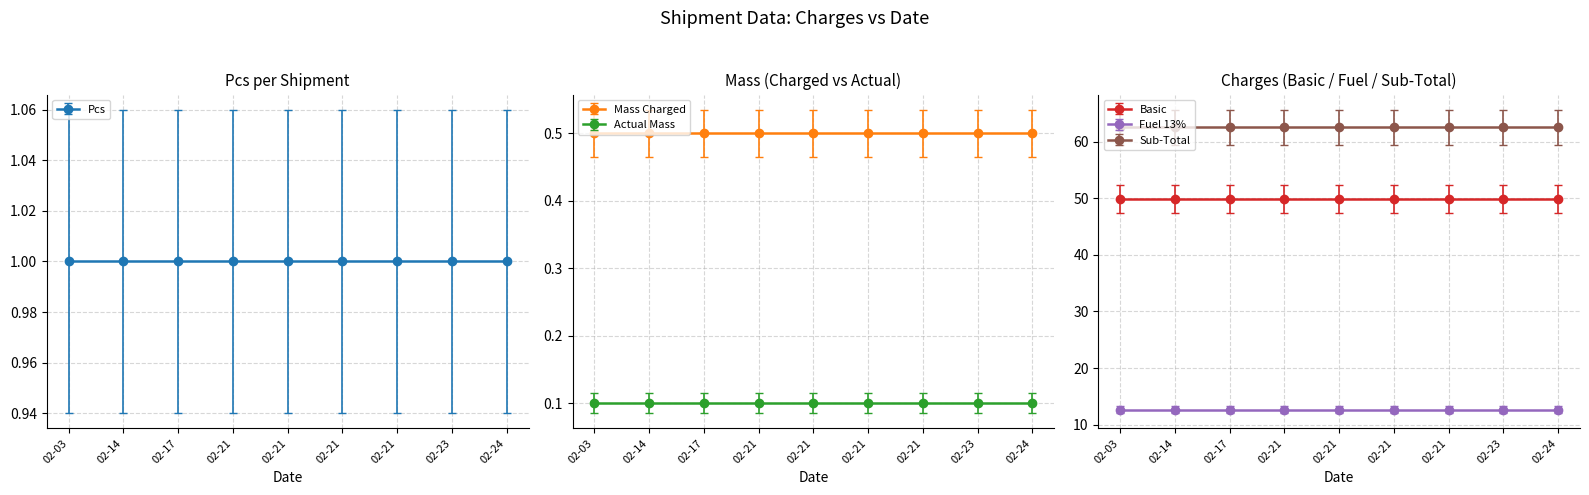

Which series has the widest spread of values?

Pcs